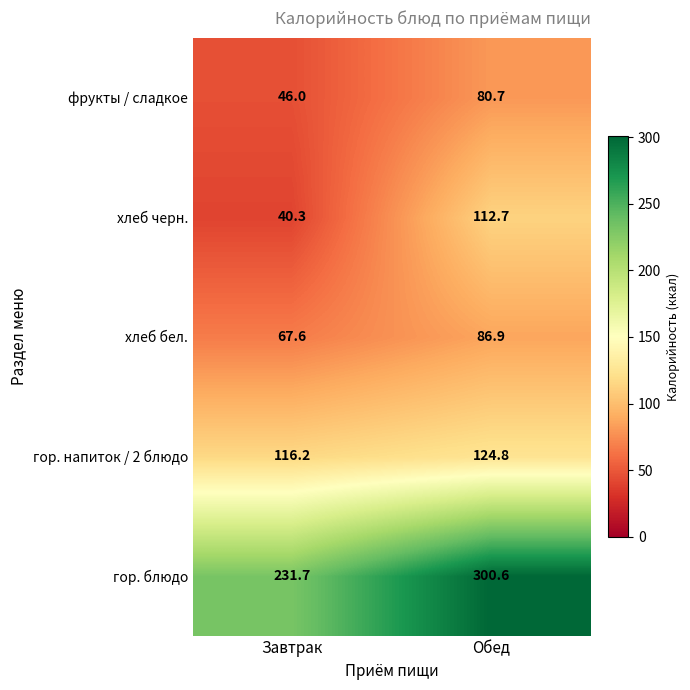

List the series in order of their peak value, highest first.

гор. блюдо, гор. напиток / 2 блюдо, хлеб черн., хлеб бел., фрукты / сладкое